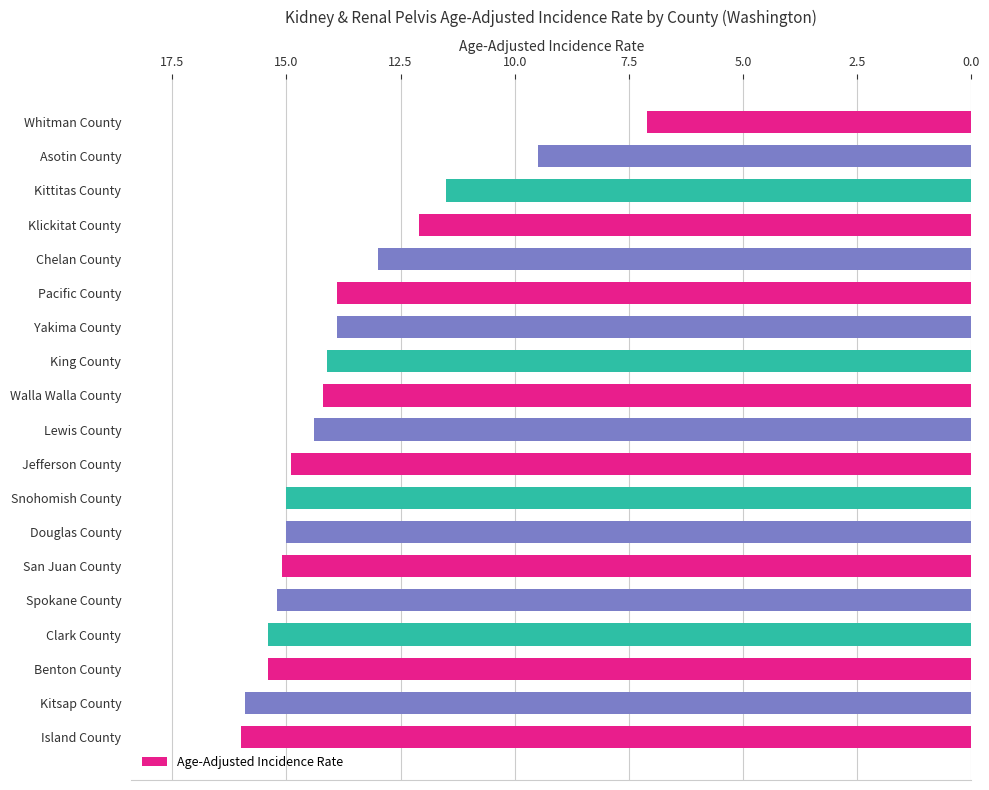

What is the maximum value shown in the chart?

16.0